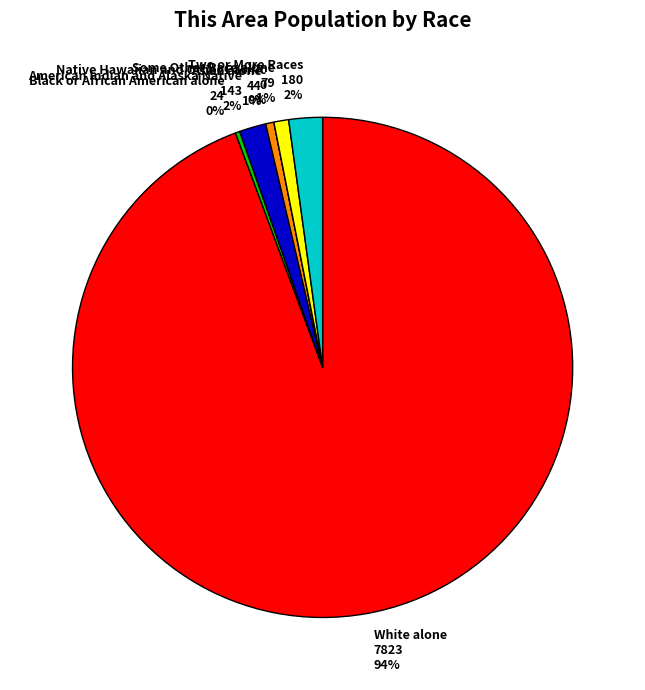

True or false: Some Other Race alone accounts for 1% of the total.

True